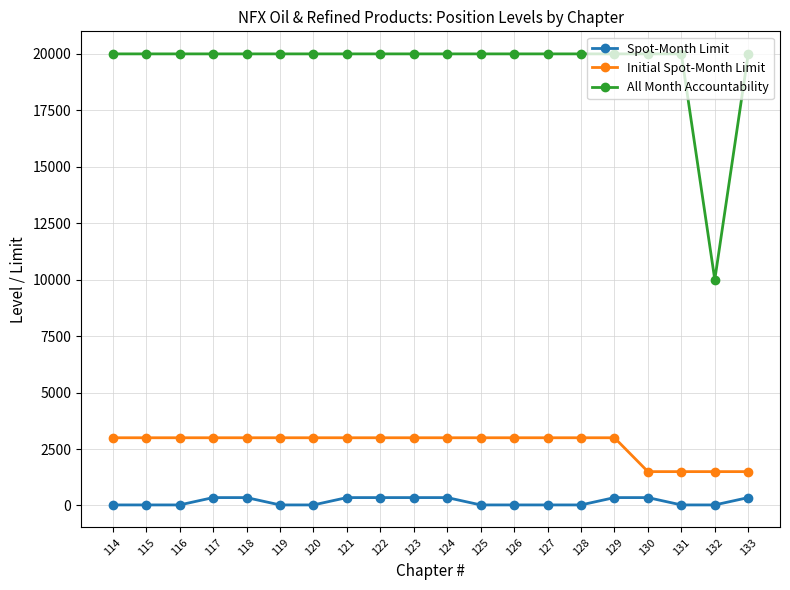

How many data points does each series have?

20